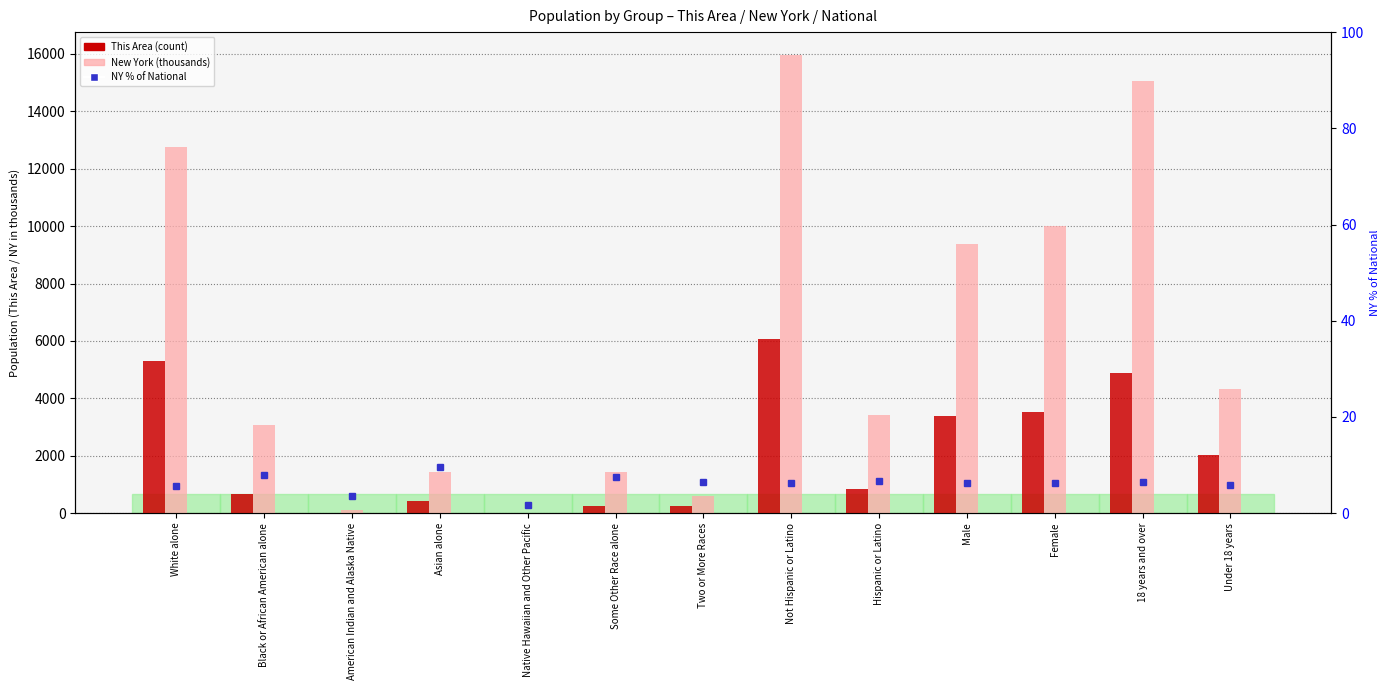

Rank the series by their maximum value, from highest to lowest.

New York (thousands), This Area, NY % of National